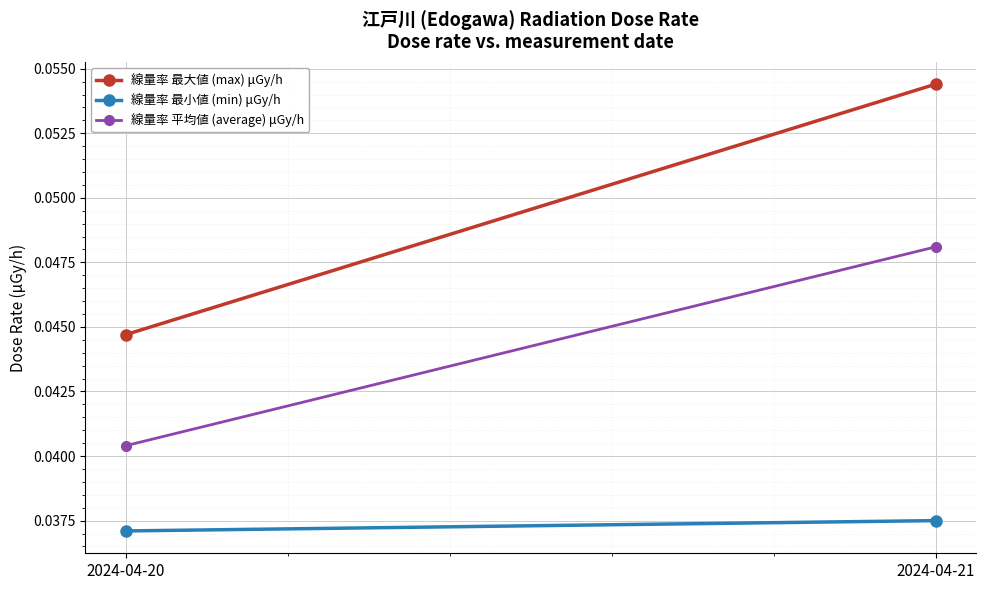

Which category has the lowest value in the 線量率 最小値 (min) μGy/h series?

2024-04-20